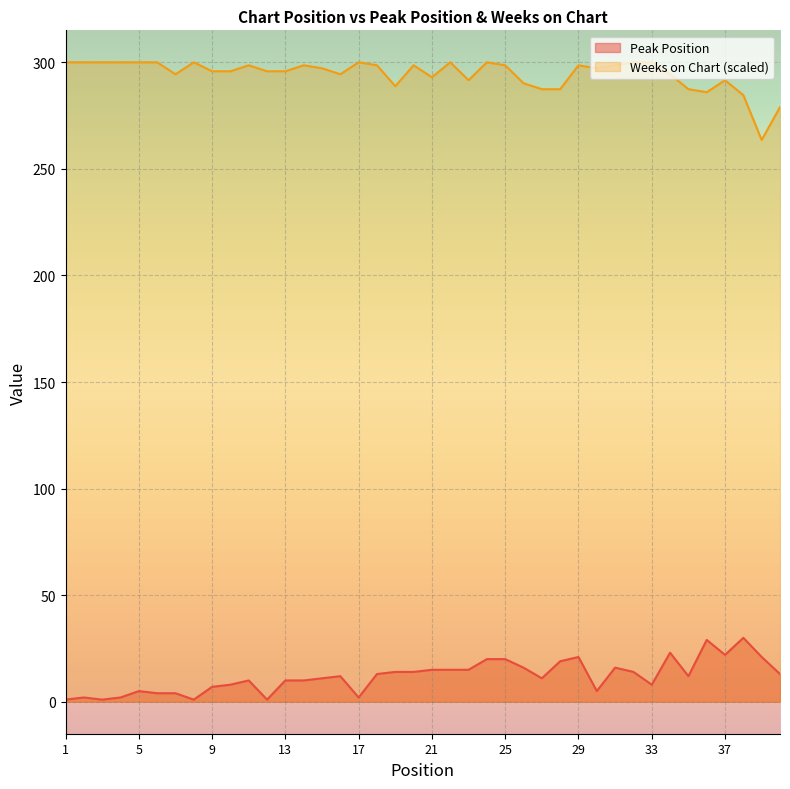

Reading left to right, extract all data points from this chart.

Peak Position: 1=1.0	2=2.0	3=1.0	4=2.0	5=5.0	6=4.0	7=4.0	8=1.0	9=7.0	10=8.0	11=10.0	12=1.0	13=10.0	14=10.0	15=11.0	16=12.0	17=2.0	18=13.0	19=14.0	20=14.0	21=15.0	22=15.0	23=15.0	24=20.0	25=20.0	26=16.0	27=11.0	28=19.0	29=21.0	30=5.0	31=16.0	32=14.0	33=8.0	34=23.0	35=12.0	36=29.0	37=22.0	38=30.0	39=21.0	40=13.0
Weeks on Chart: 1=300.0	2=300.0	3=300.0	4=300.0	5=300.0	6=300.0	7=294.4	8=300.0	9=295.8	10=295.8	11=298.6	12=295.8	13=295.8	14=298.6	15=297.2	16=294.4	17=300.0	18=298.6	19=288.8	20=298.6	21=293.0	22=300.0	23=291.6	24=300.0	25=298.6	26=290.2	27=287.4	28=287.4	29=298.6	30=297.2	31=298.6	32=300.0	33=300.0	34=294.4	35=287.4	36=286.0	37=291.6	38=284.6	39=263.6	40=279.0